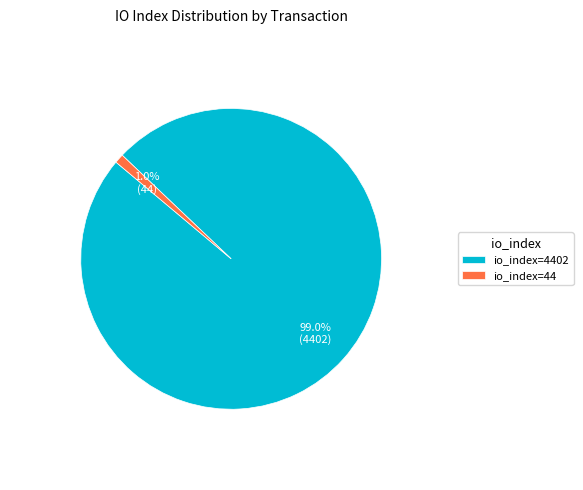

Which has a higher value, io_index=4402 or io_index=44?

io_index=4402